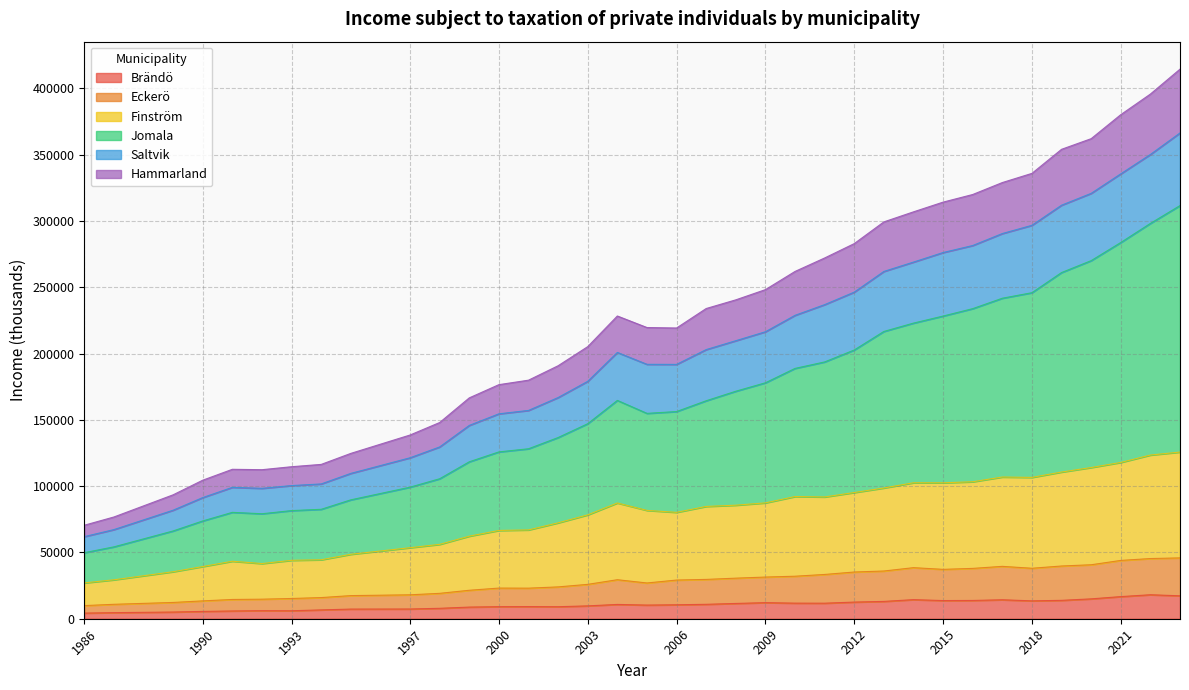

At which label does Finström first exceed 84714?

2004